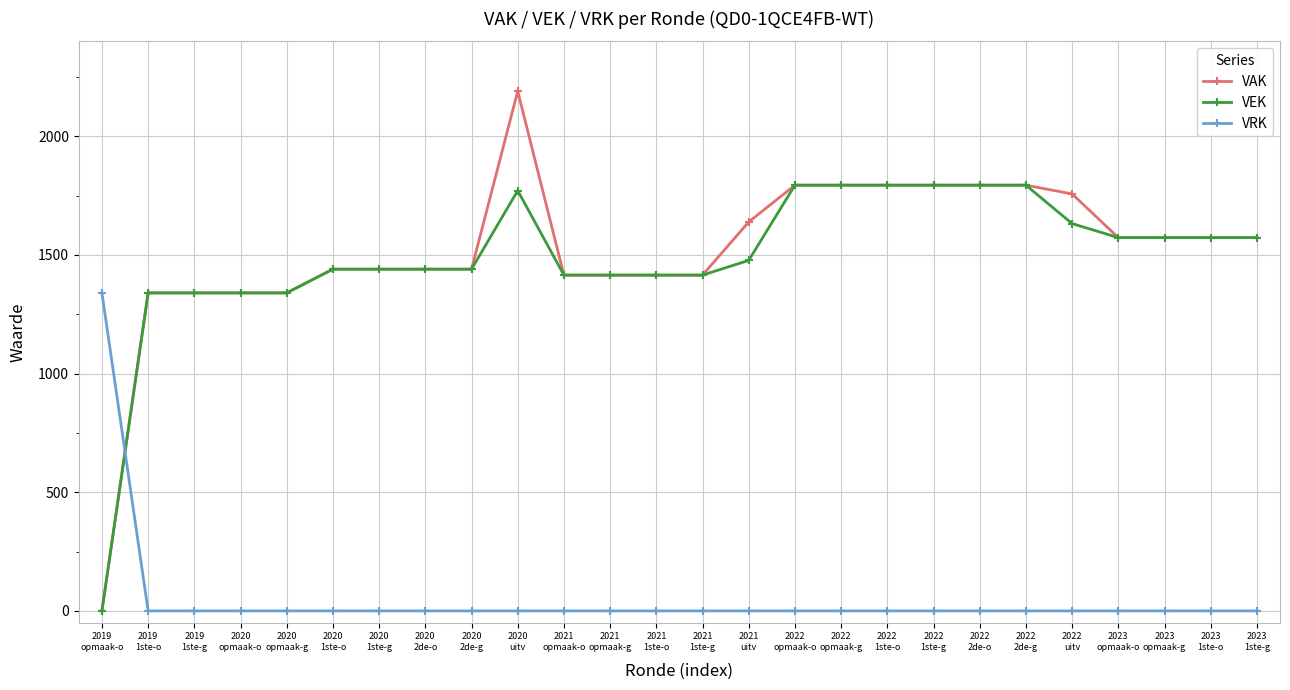

What is the sum of the VAK values at 2022
2de-o and 2022
2de-g?

3588